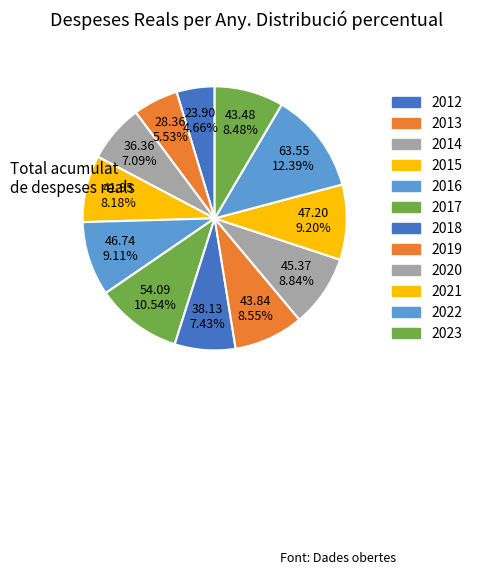

What is the change in value from 2019 to 2021?

+3360814.1